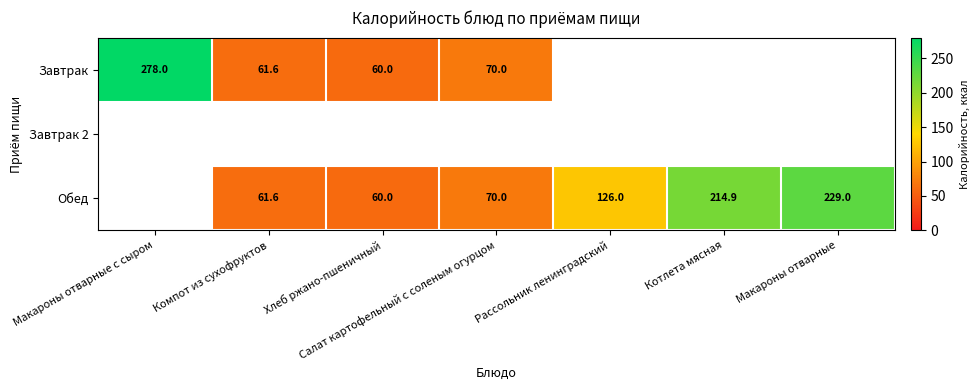

Is it true that Обед equals 18.4 at Хлеб ржано-пшеничный?

False